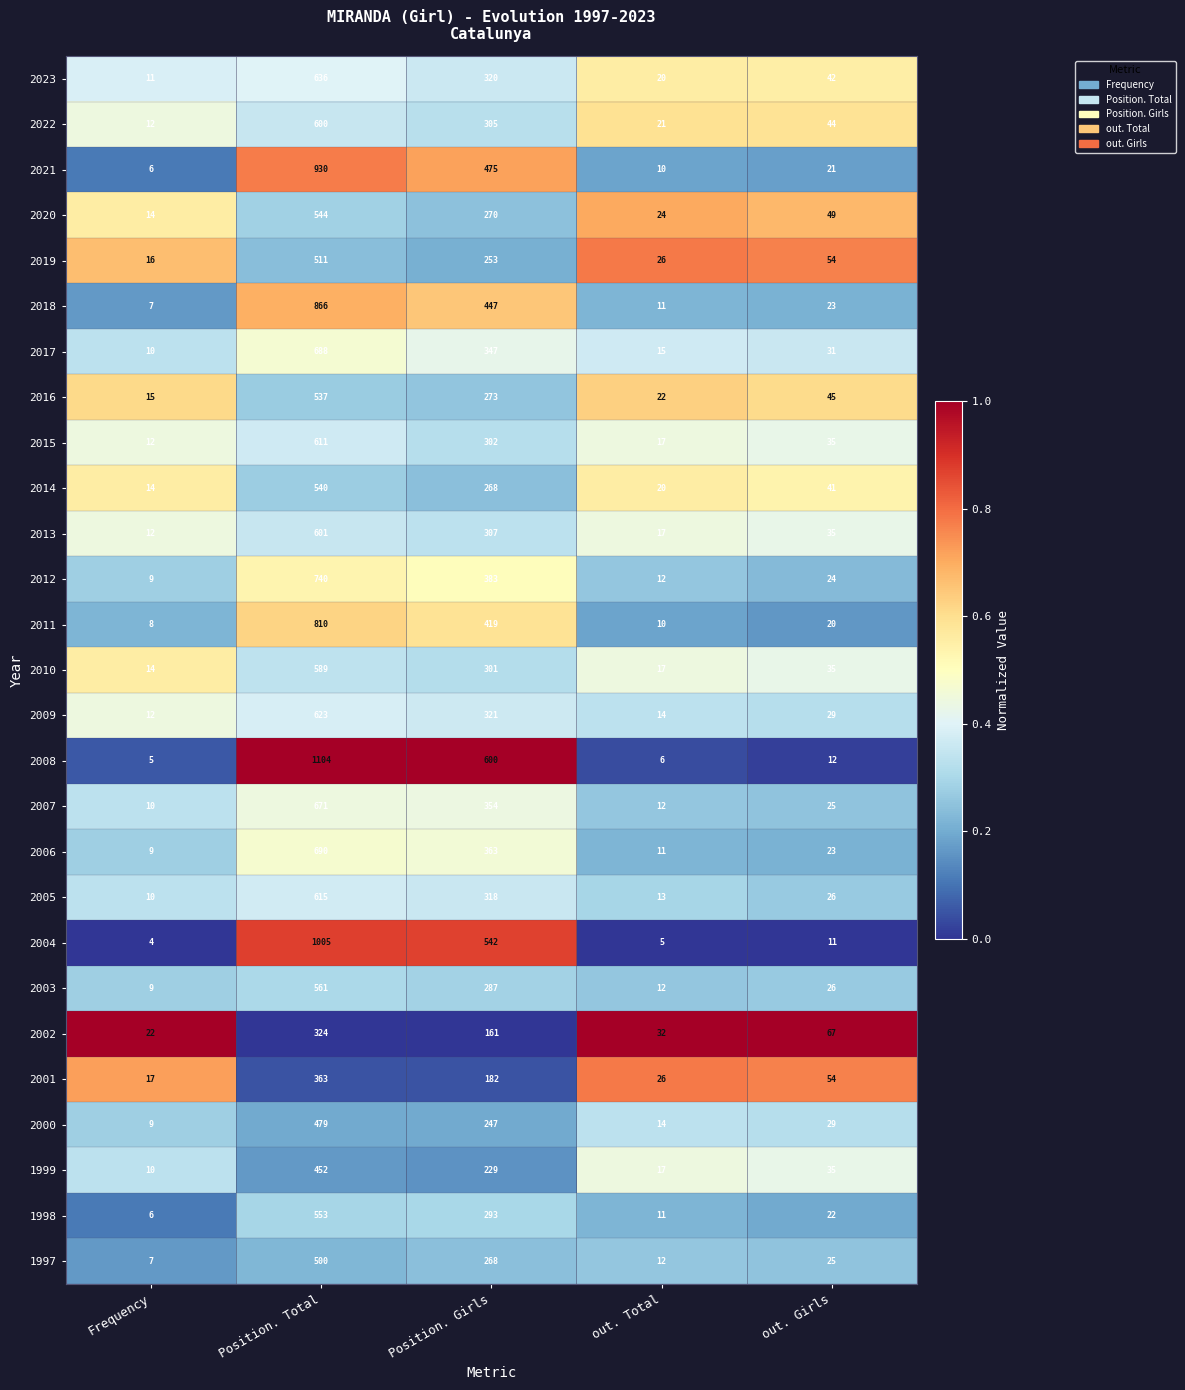

What is the maximum value shown in the chart?

1104